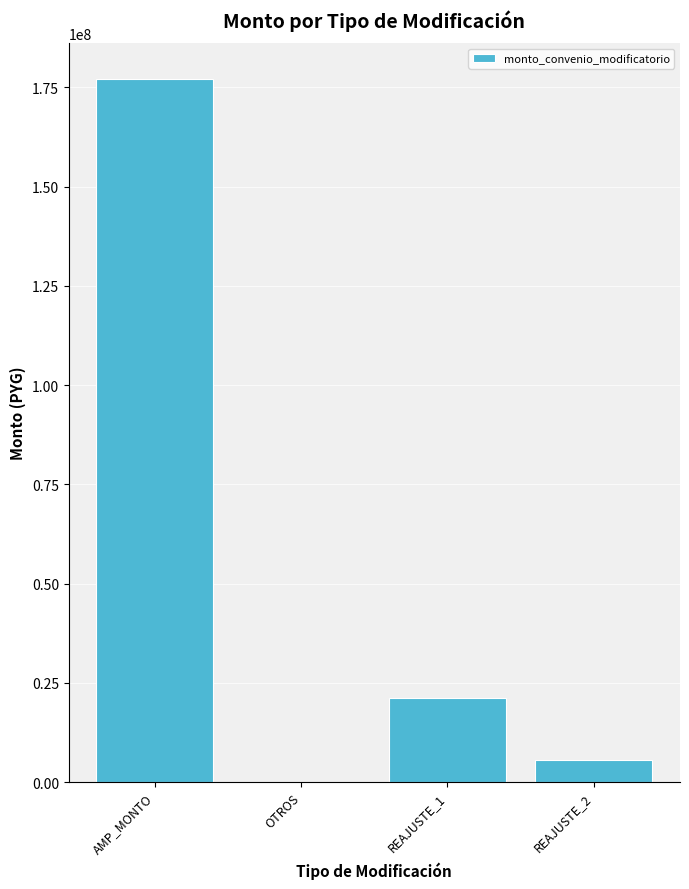

What is the greatest value displayed?

177253695